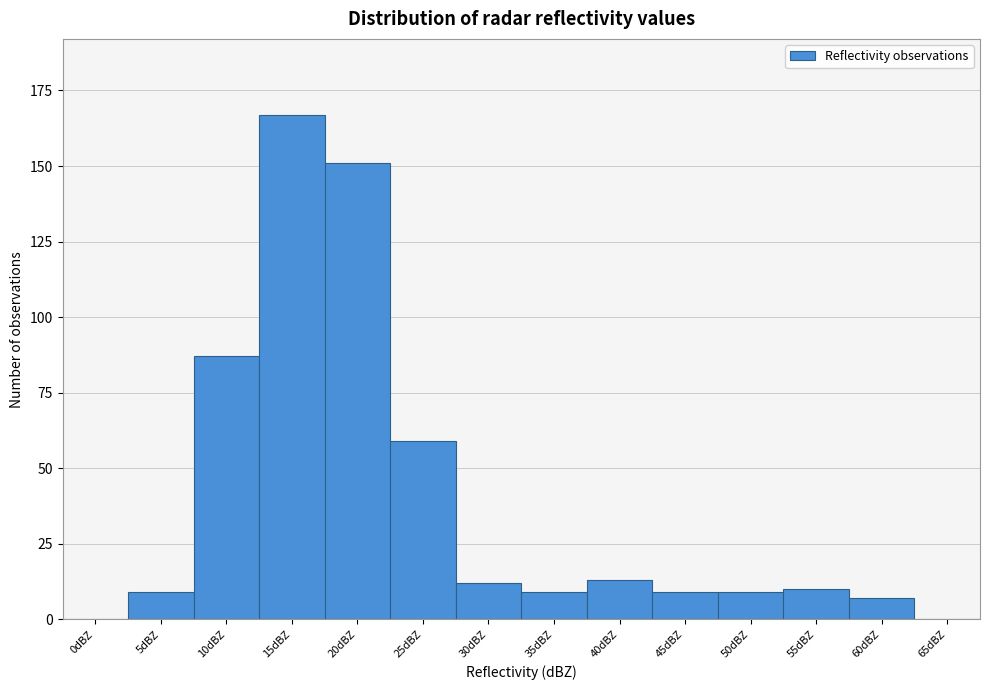

Which has a higher value, 25dBZ or 35dBZ?

25dBZ